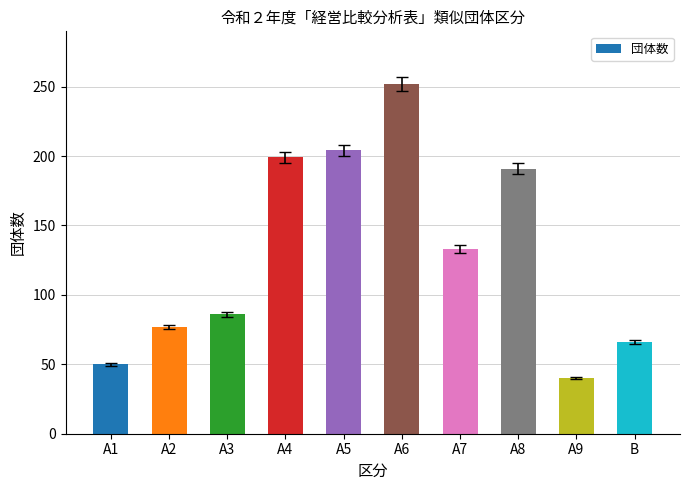

What position from the left is A8?

8